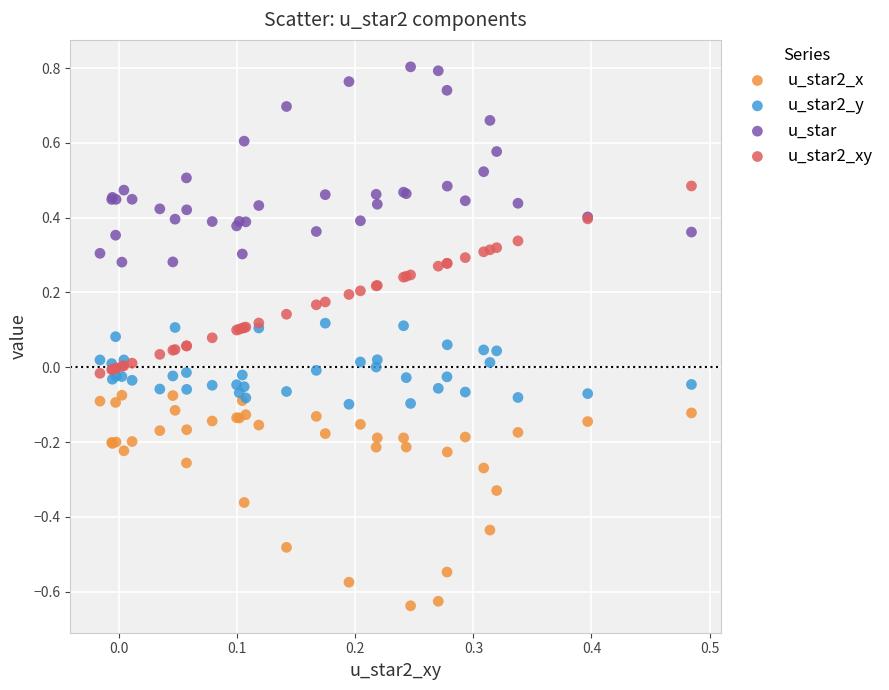

What are all the series names shown in the legend?

u_star2_x, u_star2_y, u_star, u_star2_xy